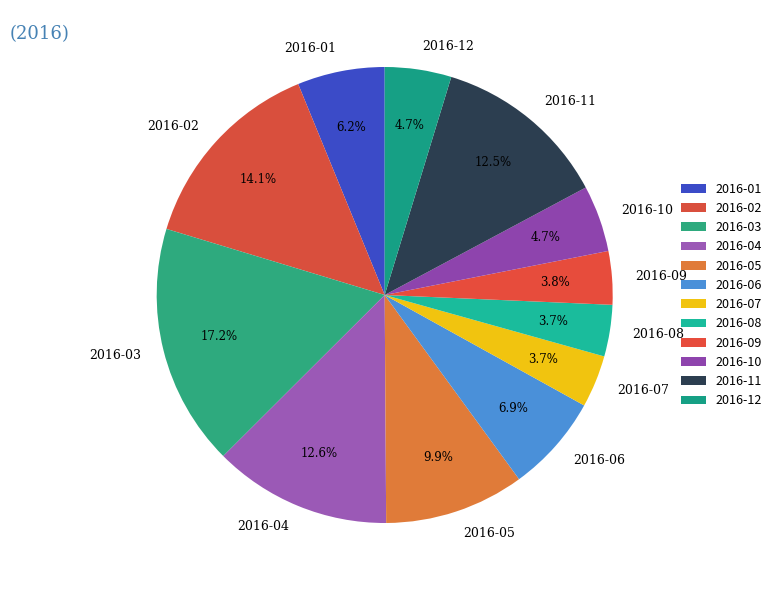

To the nearest percent, what is the combined percentage of 2016-12 and 2016-10?

9%